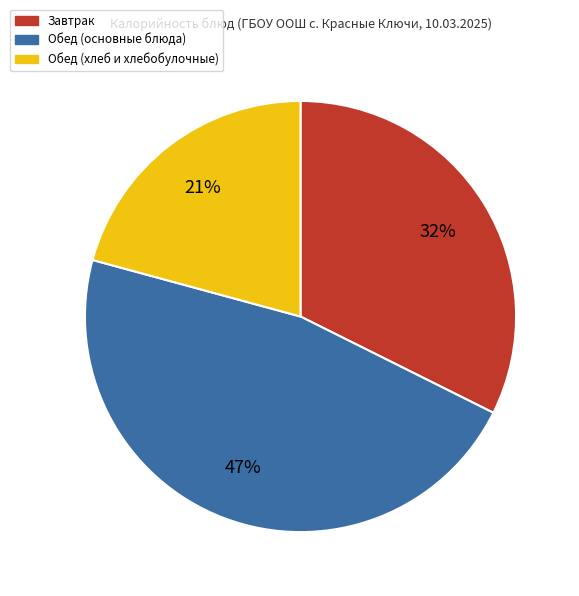

To the nearest percent, what is the average slice percentage?

33%